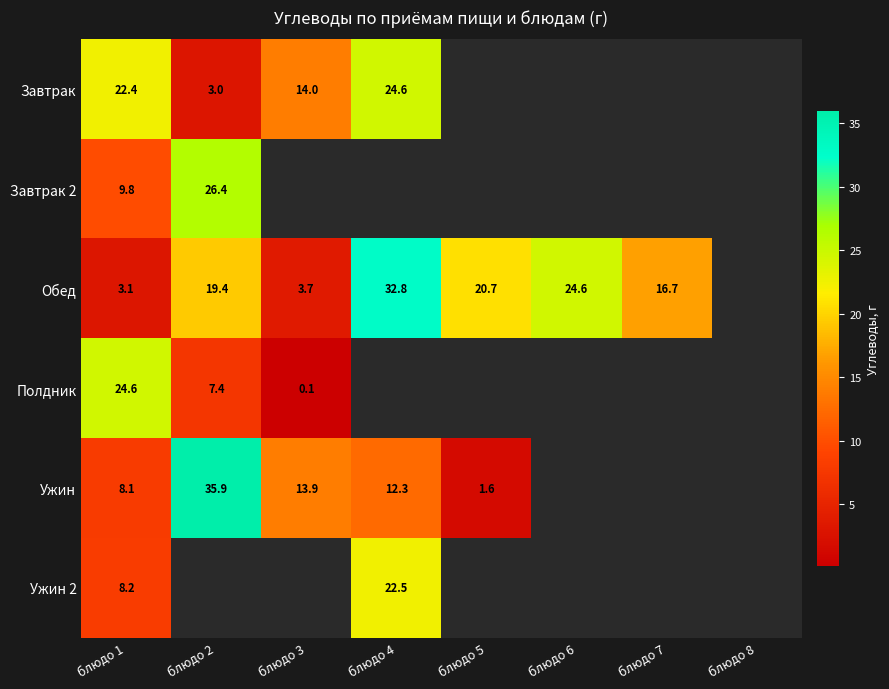

Is the value of Ужин at блюдо 1 greater than the value of Обед at блюдо 4?

No